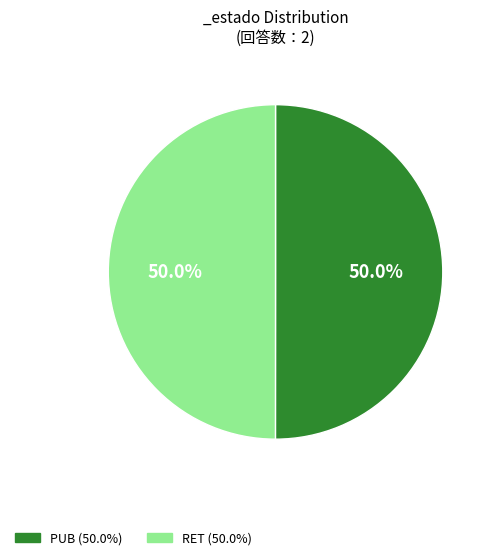

What percentage do PUB and RET together represent?

100.0%